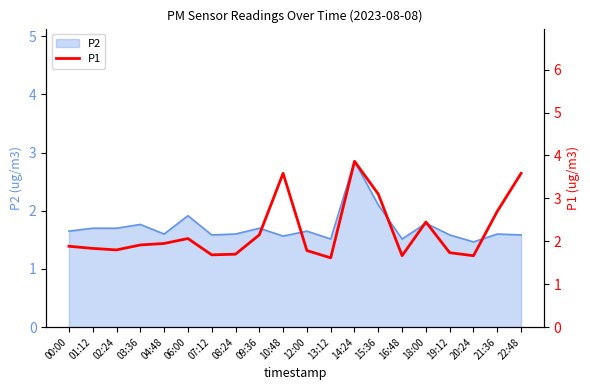

Does the chart display data point markers on the line(s)?

No